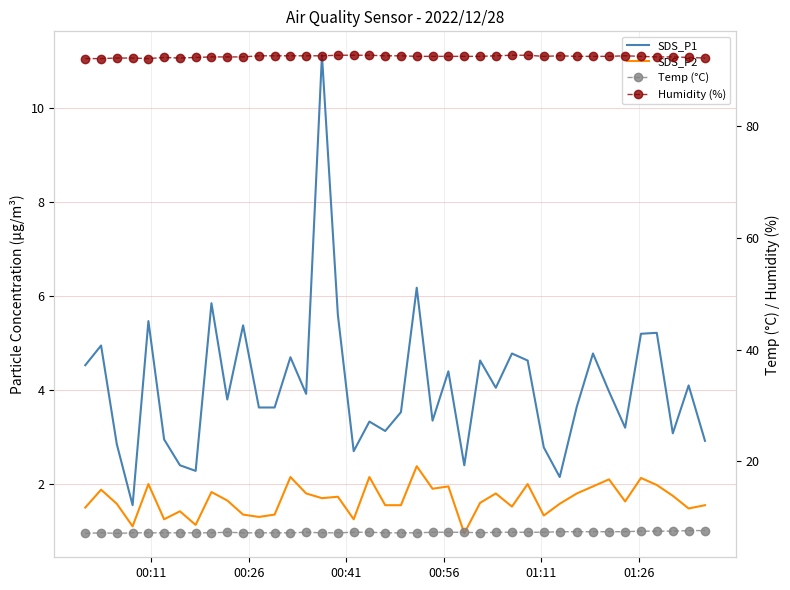

True or false: Humidity (%) has more than 1 points higher than both neighbors.

True